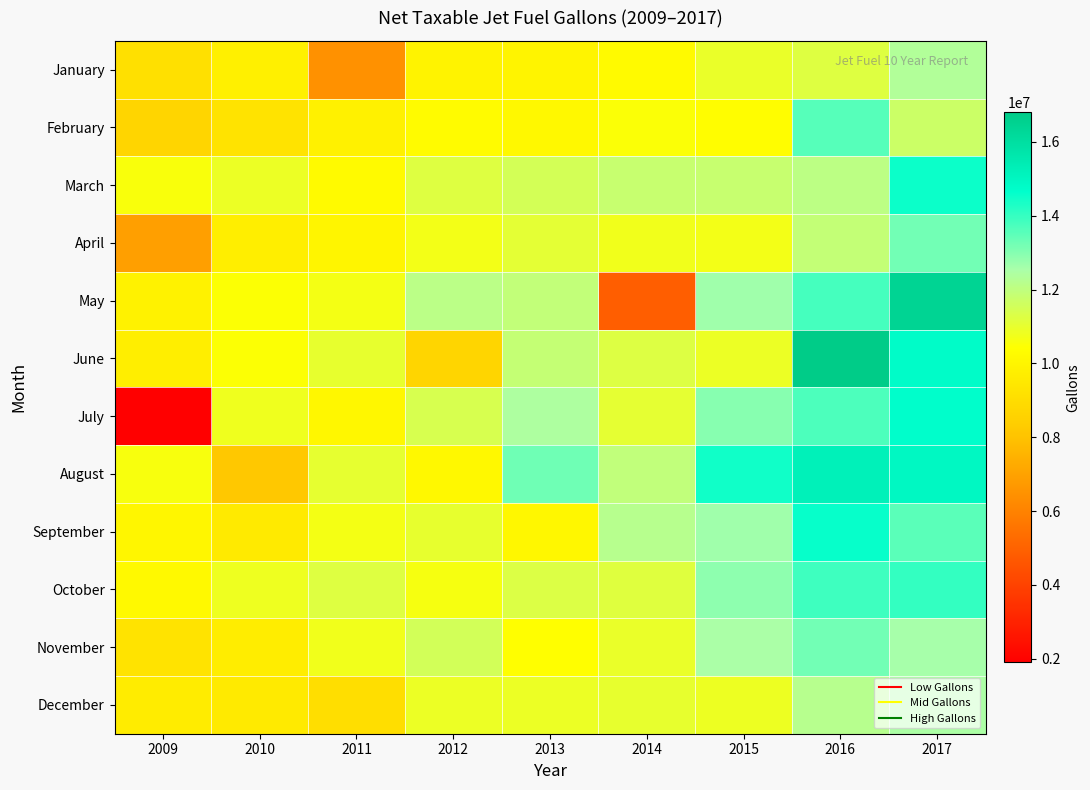

Which series has the largest range (max minus min)?

July